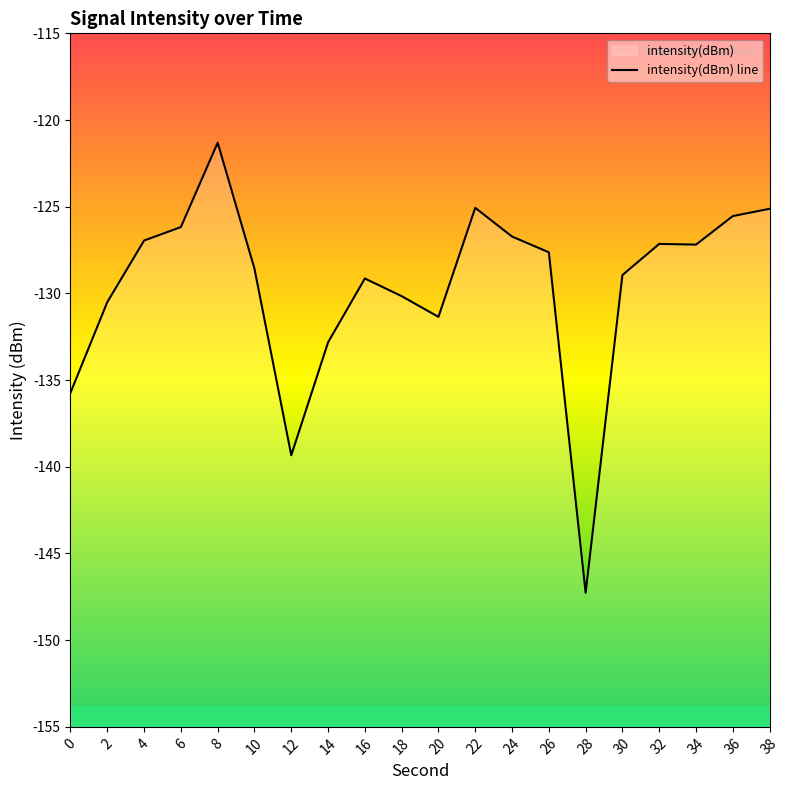

Is it true that the value at 8 is -121.3?

True